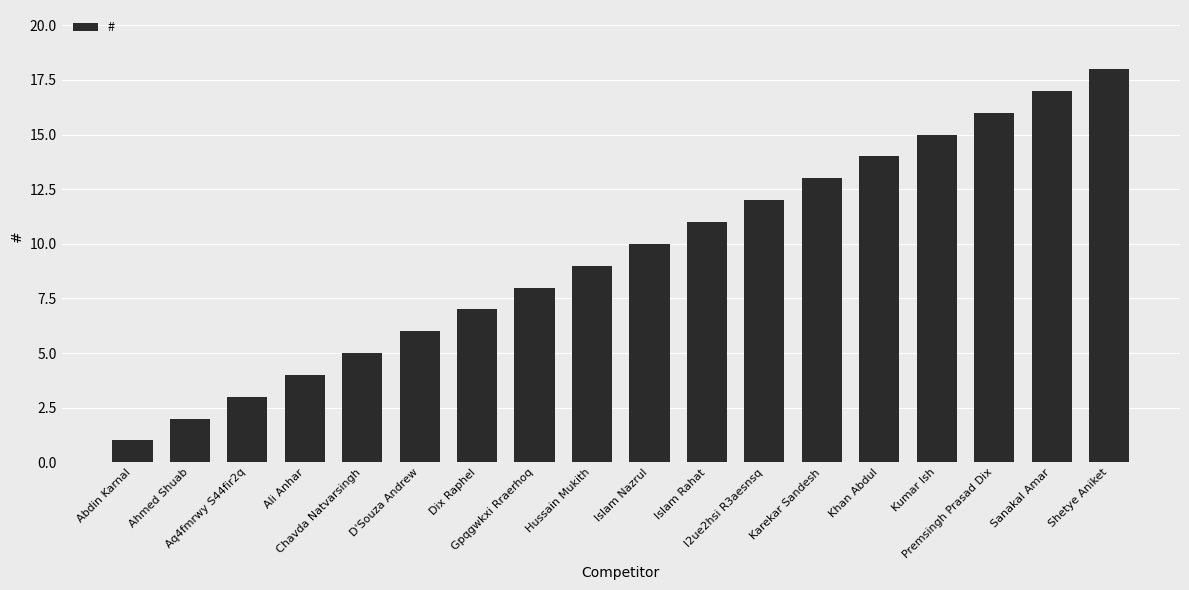

Reading left to right, transcribe all the data shown in this chart.

1	2	3	4	5	6	7	8	9	10	11	12	13	14	15	16	17	18